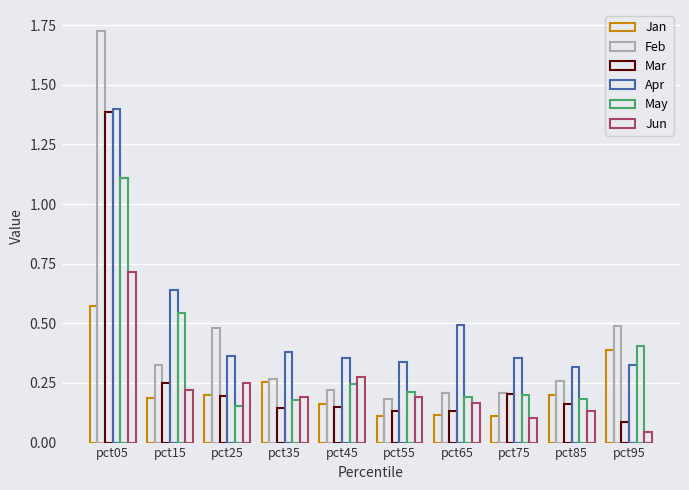

What is the total value across all series at pct45?

1.4